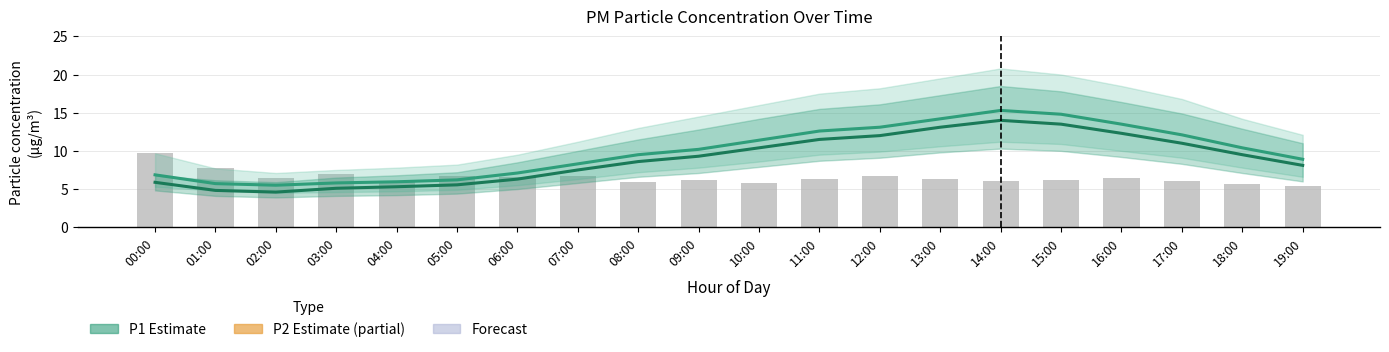

Which series has the largest total across all categories?

P1 (PM10)